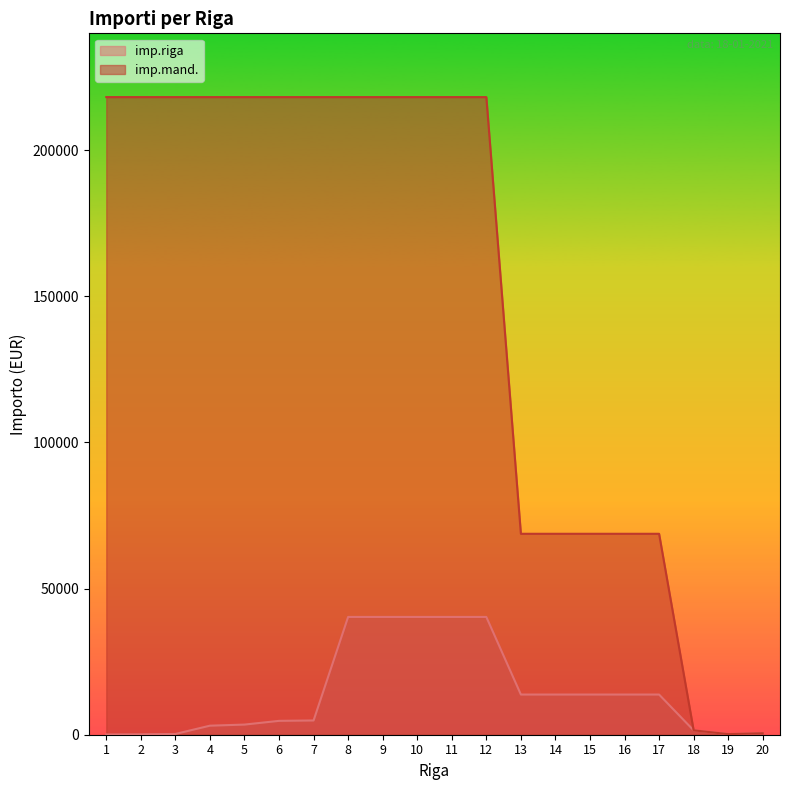

The imp.mand. series shows 1499.7 at 18. True or false?

True